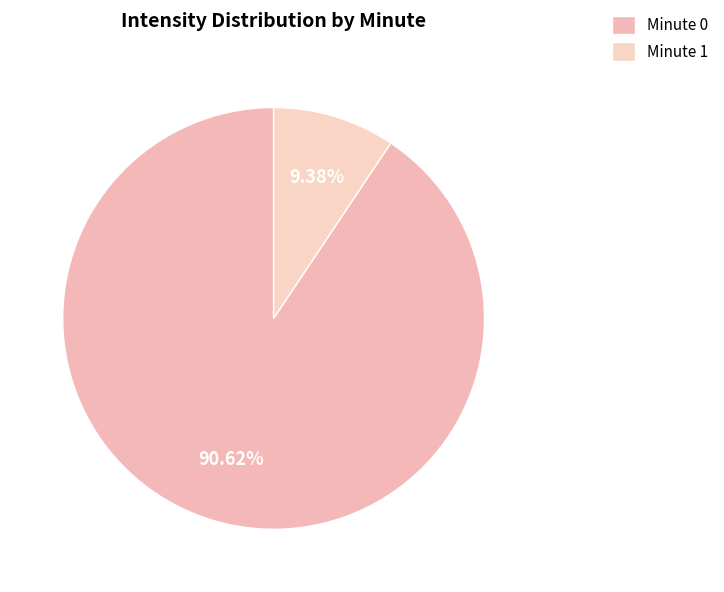

To the nearest percent, what is the difference between the largest and smallest slice percentages?

81%